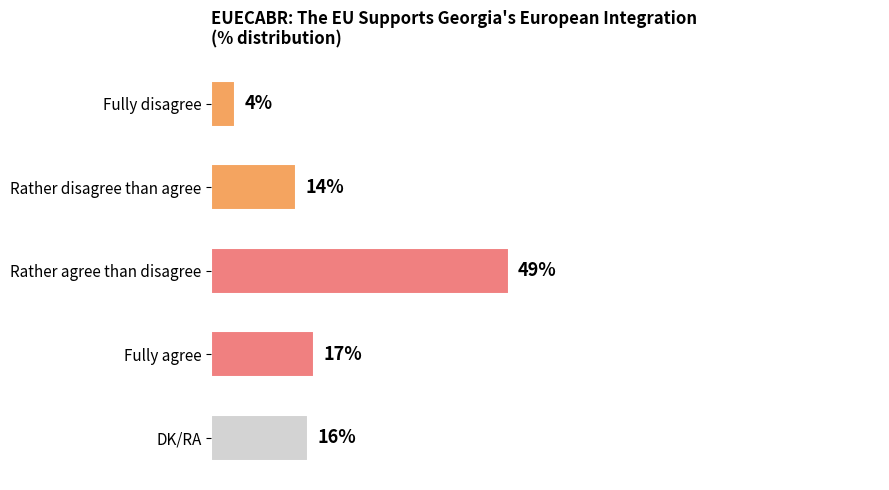

Where is the data nearest to the value 26?

Fully agree